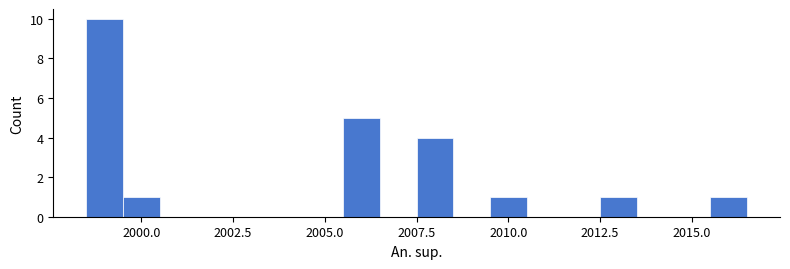

Around what value on the x-axis is the tallest bar? Give the approximate position of its centre, as read against the axis.

1999.0